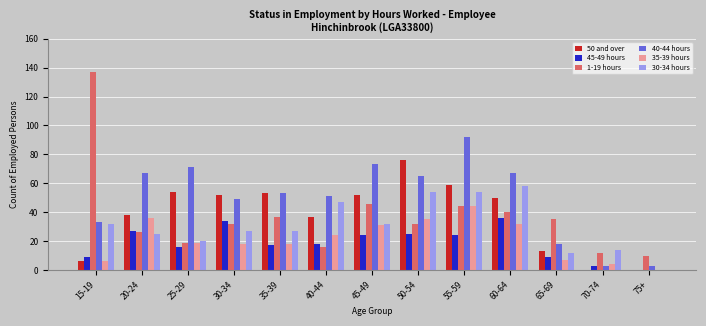

Is it true that 35-39 hours equals 49 at 45-49?

False